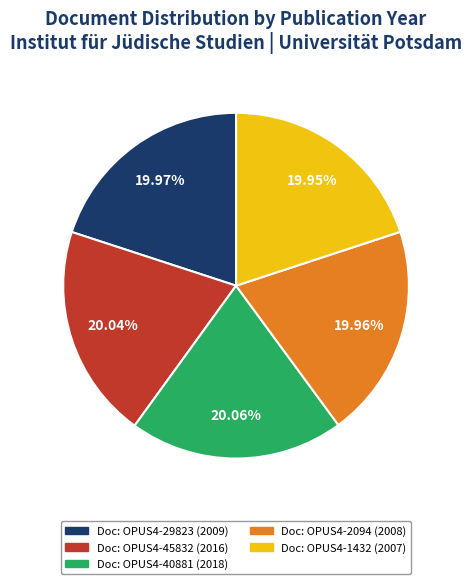

Is there any slice that represents more than half of the pie?

No